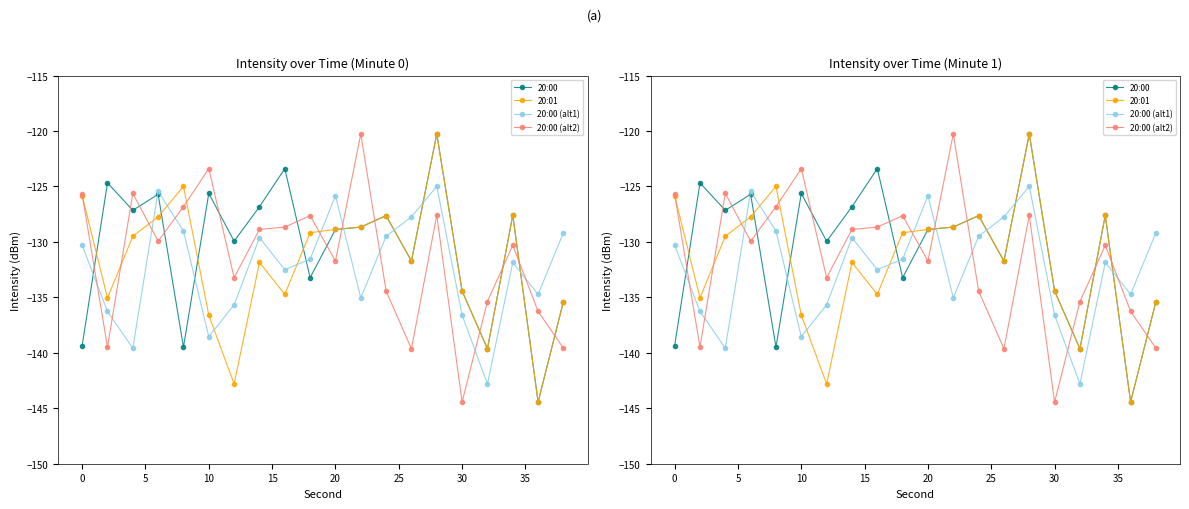

Reading right to left, extract all data points from this chart.

20:00: -135.4	-144.4	-127.6	-139.6	-134.4	-120.3	-131.7	-127.6	-128.7	-128.9	-133.2	-123.4	-126.8	-129.9	-125.6	-139.5	-125.7	-127.1	-124.7	-139.4
20:01: -135.4	-144.4	-127.6	-139.6	-134.4	-120.3	-131.7	-127.6	-128.7	-128.9	-129.2	-134.7	-131.8	-142.8	-136.6	-125.0	-127.7	-129.5	-135.0	-125.8
20:00 (alt1): -129.2	-134.7	-131.8	-142.8	-136.6	-125.0	-127.7	-129.5	-135.0	-125.8	-131.6	-132.5	-129.6	-135.7	-138.5	-129.0	-125.4	-139.6	-136.3	-130.3
20:00 (alt2): -139.6	-136.3	-130.3	-135.4	-144.4	-127.6	-139.6	-134.4	-120.3	-131.7	-127.6	-128.7	-128.9	-133.2	-123.4	-126.8	-129.9	-125.6	-139.5	-125.7